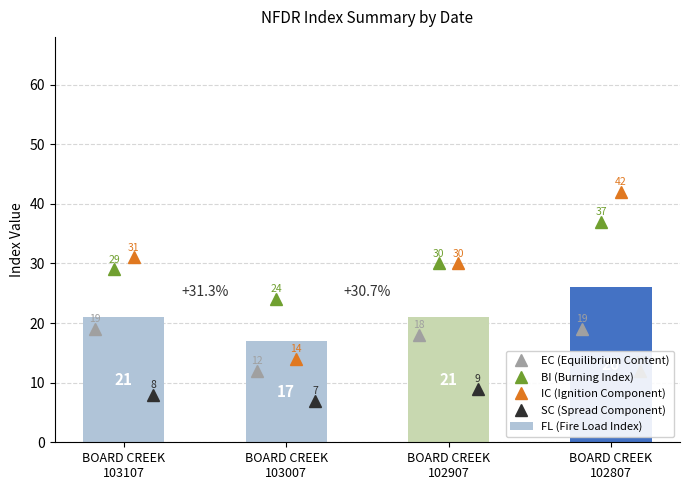

Rank the series by their maximum value, from lowest to highest.

SC (Spread Component), EC (Equilibrium Content), FL (Fire Load Index), BI (Burning Index), IC (Ignition Component)